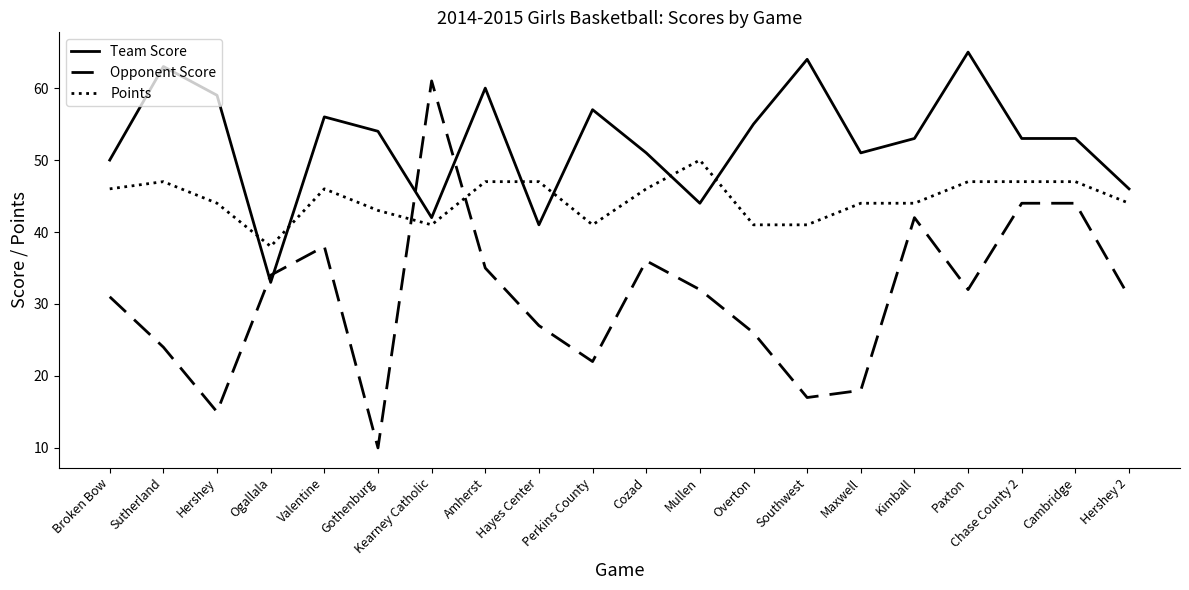

Is the value of Points at Cambridge greater than the value of Opponent Score at Kearney Catholic?

No